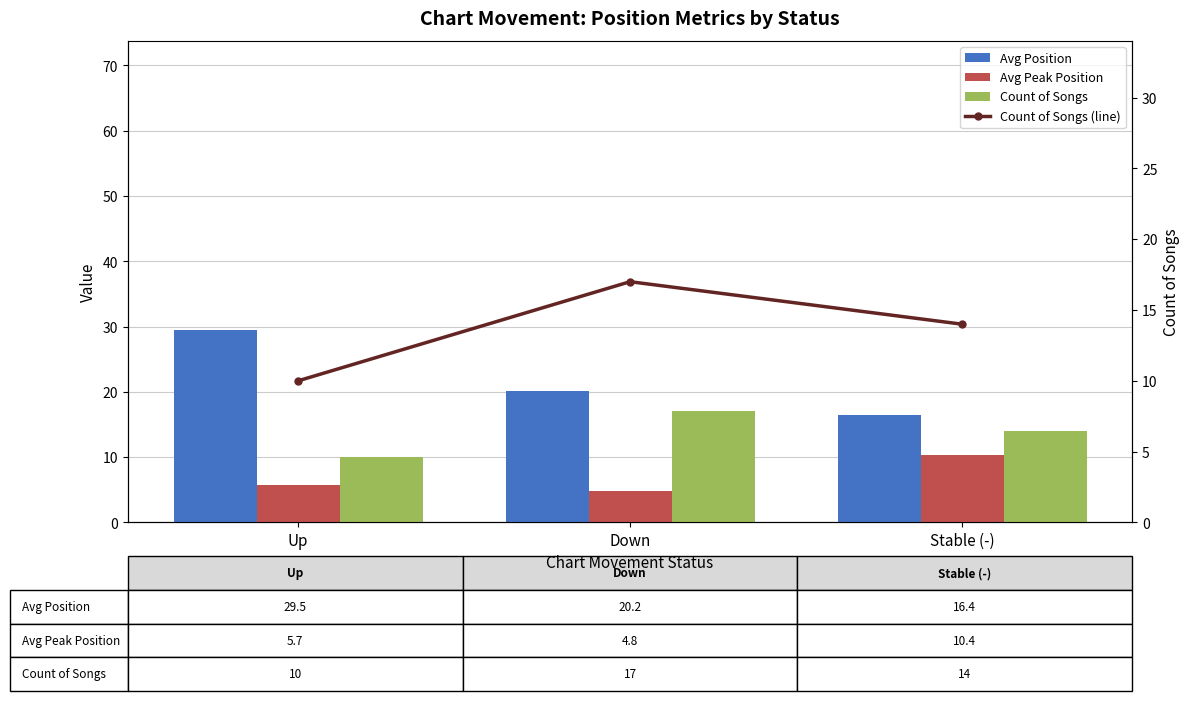

Is it true that Count of Songs (line) equals 10.0 at Up?

True